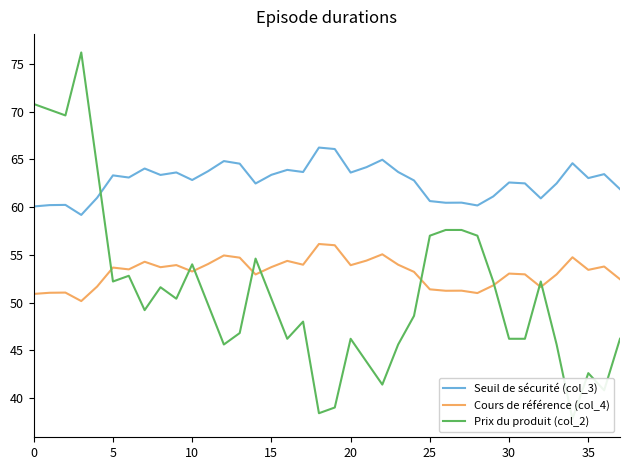

Reading right to left, extract all data points from this chart.

Seuil de sécurité (col_3): 61.9	63.4	63.0	64.6	62.5	60.9	62.5	62.6	61.1	60.2	60.5	60.5	60.6	62.8	63.7	65.0	64.2	63.6	66.1	66.2	63.7	63.9	63.4	62.5	64.5	64.8	63.8	62.8	63.6	63.4	64.0	63.1	63.3	61.0	59.2	60.2	60.2	60.1
Cours de référence (col_4): 52.4	53.8	53.4	54.7	53.0	51.6	53.0	53.0	51.8	51.0	51.2	51.2	51.4	53.2	54.0	55.0	54.4	53.9	56.0	56.1	54.0	54.4	53.7	52.9	54.7	54.9	54.0	53.2	53.9	53.7	54.3	53.5	53.7	51.7	50.1	51.0	51.0	50.9
Prix du produit (col_2): 46.2	40.8	42.6	37.8	45.6	52.2	46.2	46.2	52.2	57.0	57.6	57.6	57.0	48.6	45.6	41.4	43.8	46.2	39.0	38.4	48.0	46.2	50.4	54.6	46.8	45.6	49.8	54.0	50.4	51.6	49.2	52.8	52.2	64.2	76.2	69.6	70.2	70.8